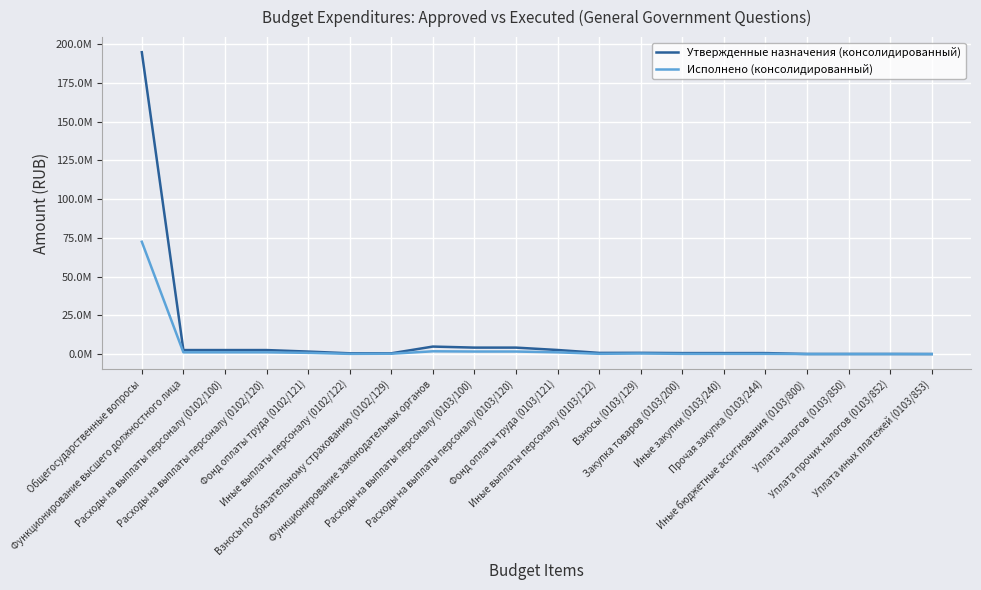

What is the sum of the Исполнено (консолидированный) values at Закупка товаров (0103/200) and Функционирование высшего должностного лица?

1247218.7